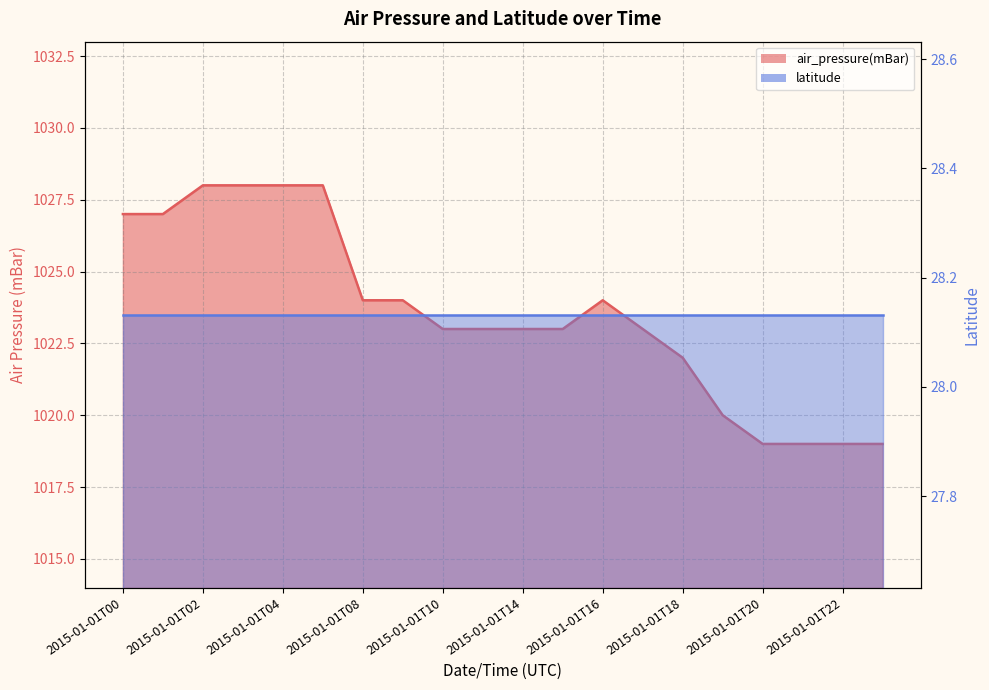

Reading right to left, extract all data points from this chart.

2015-01-01T23=1019	2015-01-01T22=1019	2015-01-01T21=1019	2015-01-01T20=1019	2015-01-01T19=1020	2015-01-01T18=1022	2015-01-01T17=1023	2015-01-01T16=1024	2015-01-01T15=1023	2015-01-01T14=1023	2015-01-01T12=1023	2015-01-01T10=1023	2015-01-01T09=1024	2015-01-01T08=1024	2015-01-01T05=1028	2015-01-01T04=1028	2015-01-01T03=1028	2015-01-01T02=1028	2015-01-01T01=1027	2015-01-01T00=1027